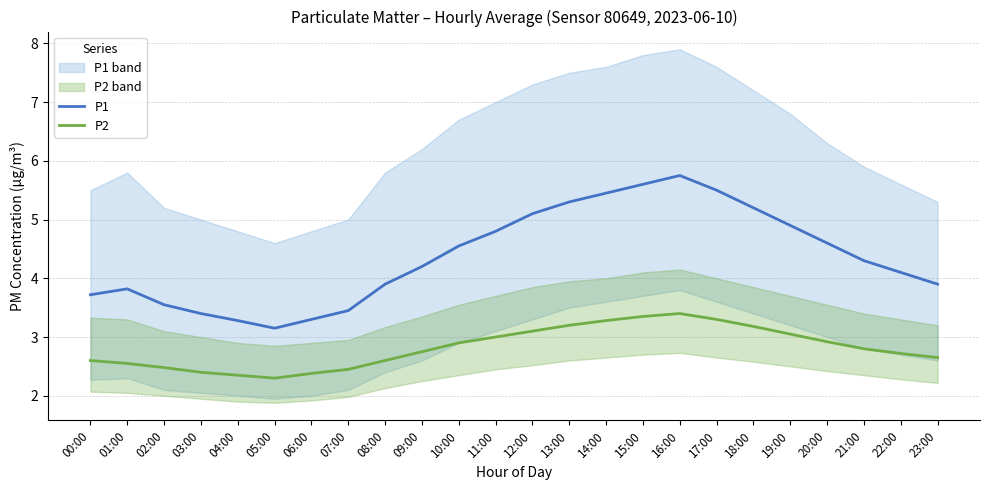

Between 09:00 and 12:00, which series saw the biggest shift?

P1